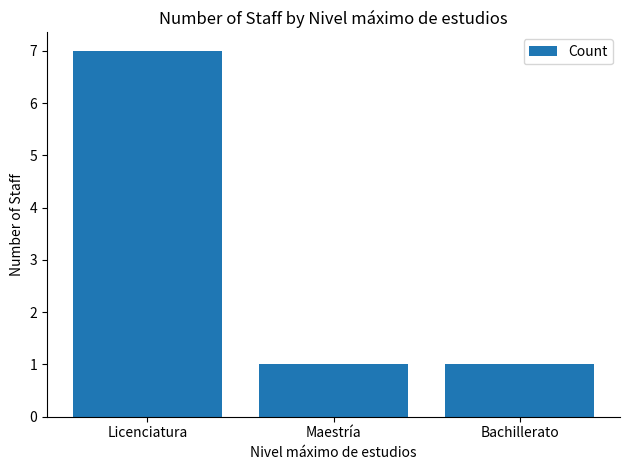

How many series are shown in this chart?

1